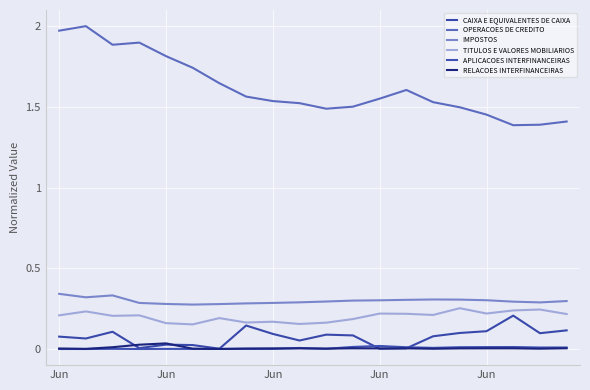

In OPERACOES DE CREDITO, how many points are higher than both neighbors (excluding endpoints)?

3